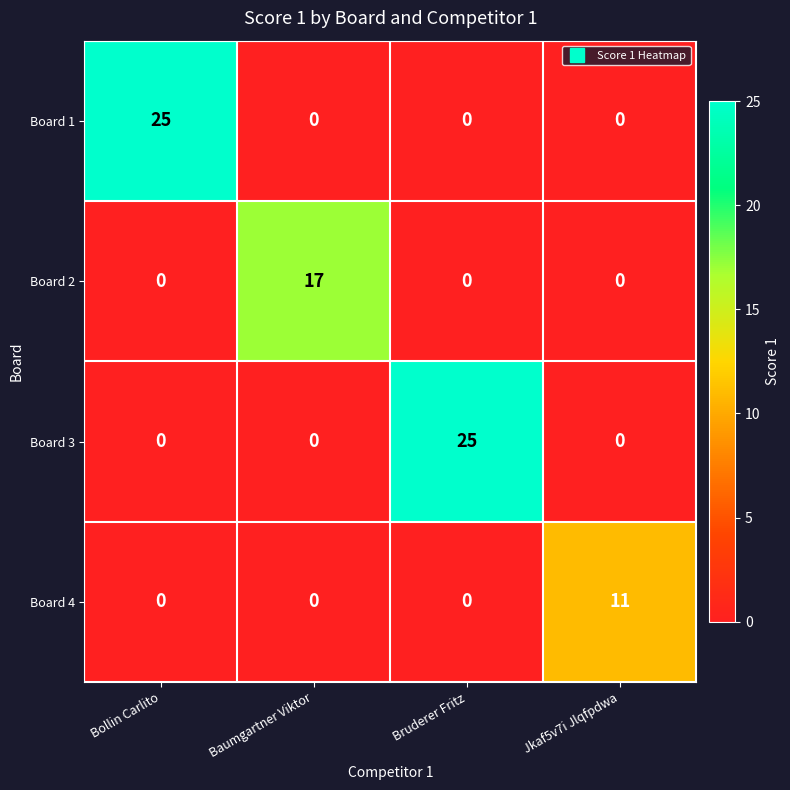

Count the Board 3 values in the range 0 to 25.

4